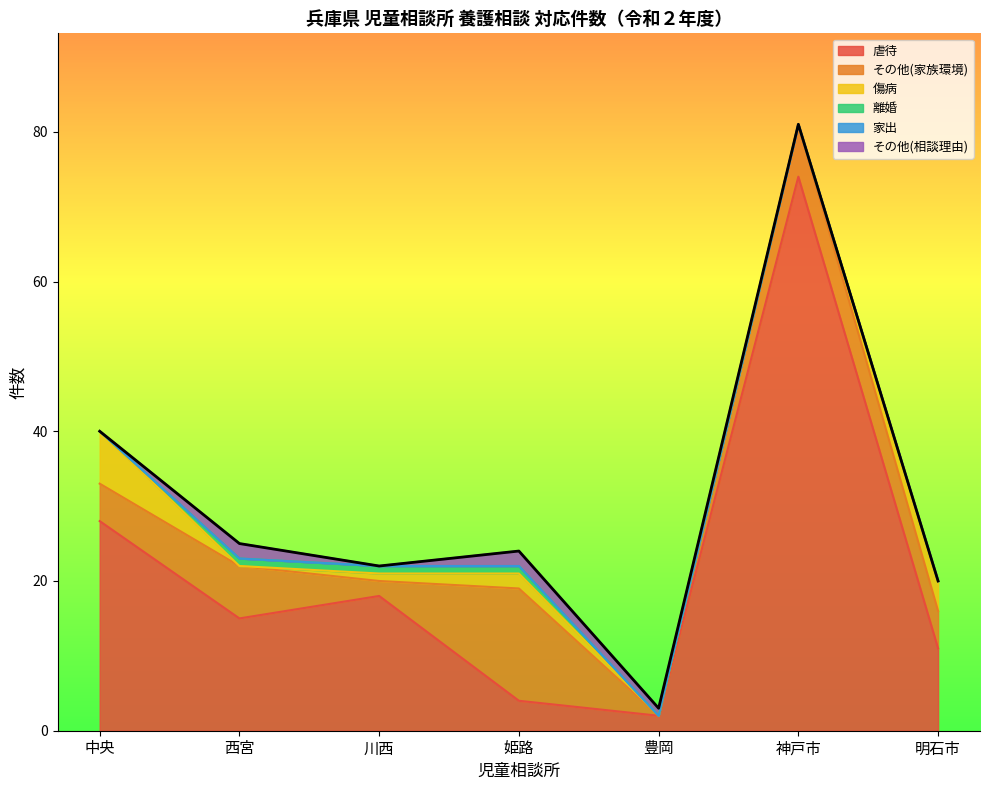

Is it true that その他(家族環境) equals 1 at 川西?

False